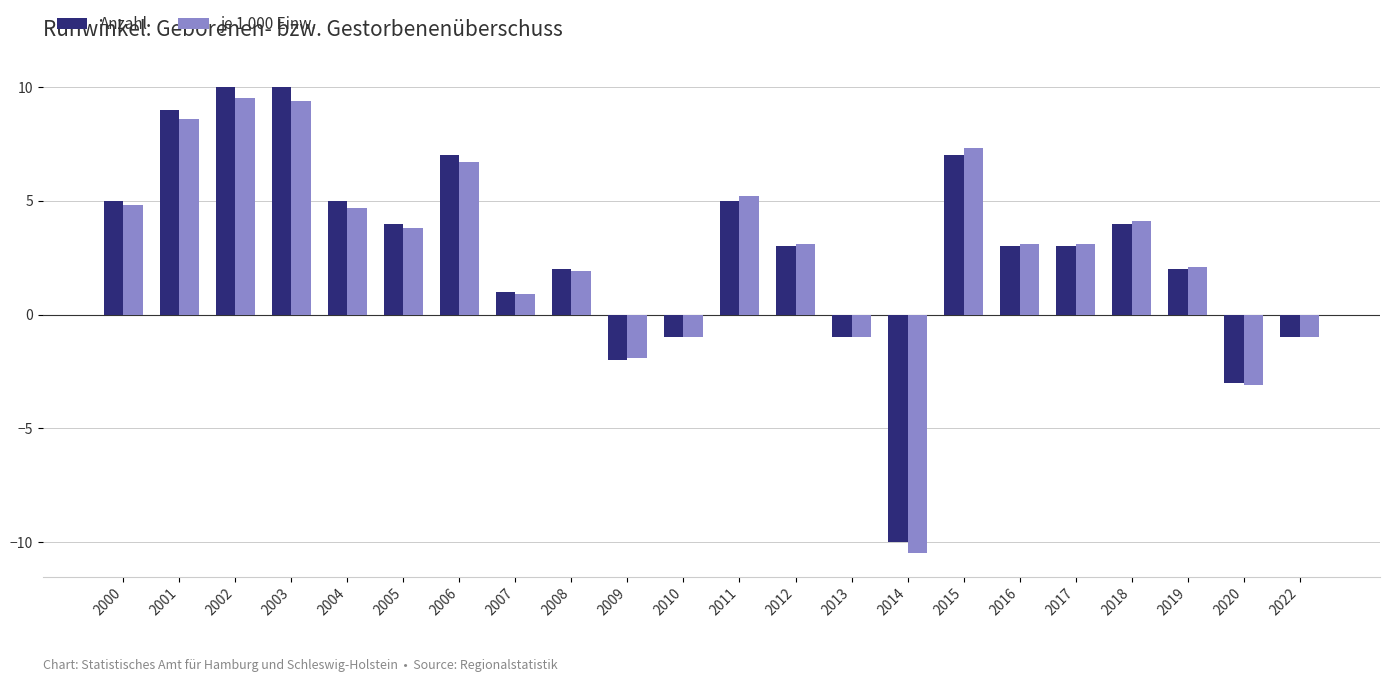

How many distinct data groups are displayed?

2